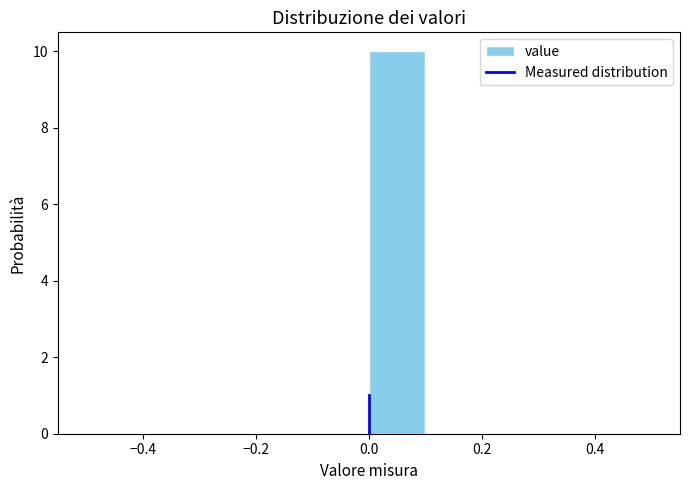

How tall is the bar that spans 0.0 to 0.1 on the x-axis? The values are not printed on the chart, so give them approximately, as read against the axis.

10